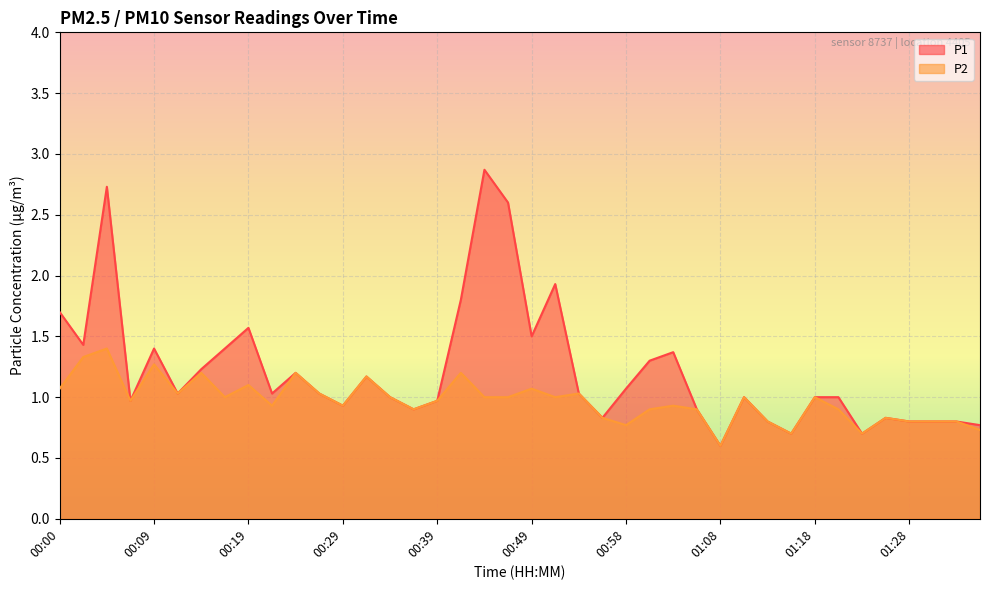

At which category does the chart reach its peak across all series?

00:44